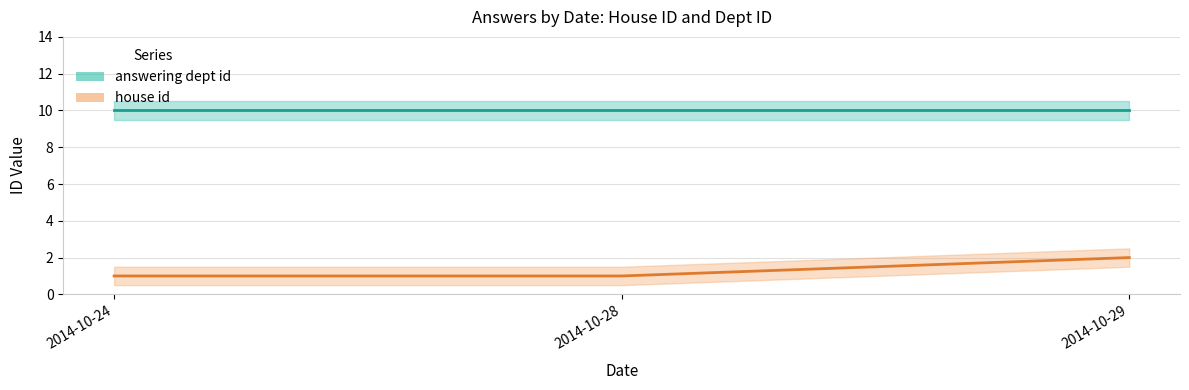

Reading left to right, transcribe all the data shown in this chart.

answering dept id: 2014-10-24=10	2014-10-28=10	2014-10-29=10
house id: 2014-10-24=1	2014-10-28=1	2014-10-29=2